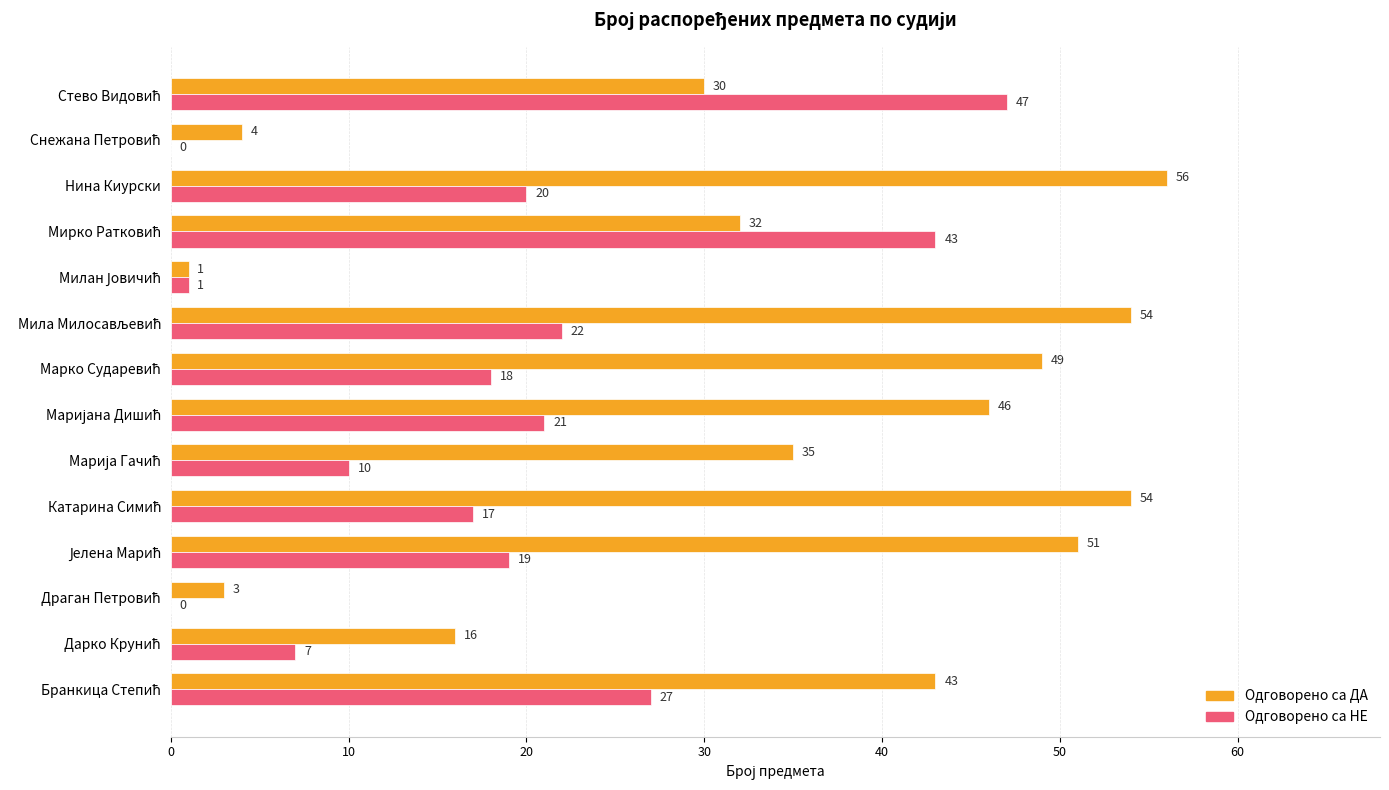

What is the sum of all Одговорено са НЕ values?

252